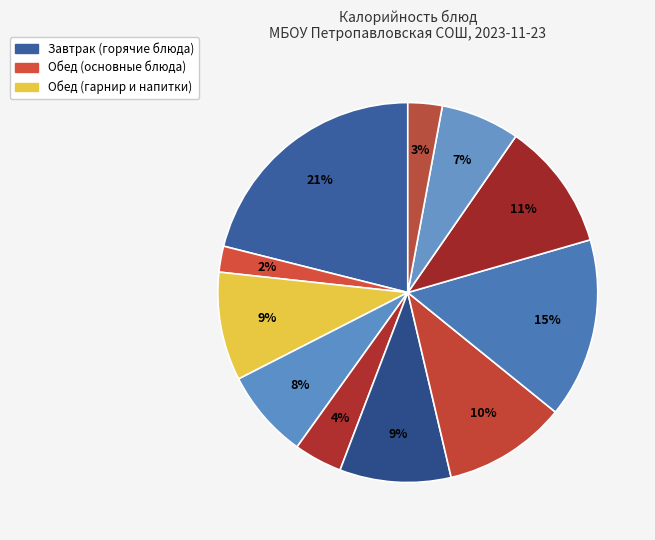

How many segments does this pie chart have?

11